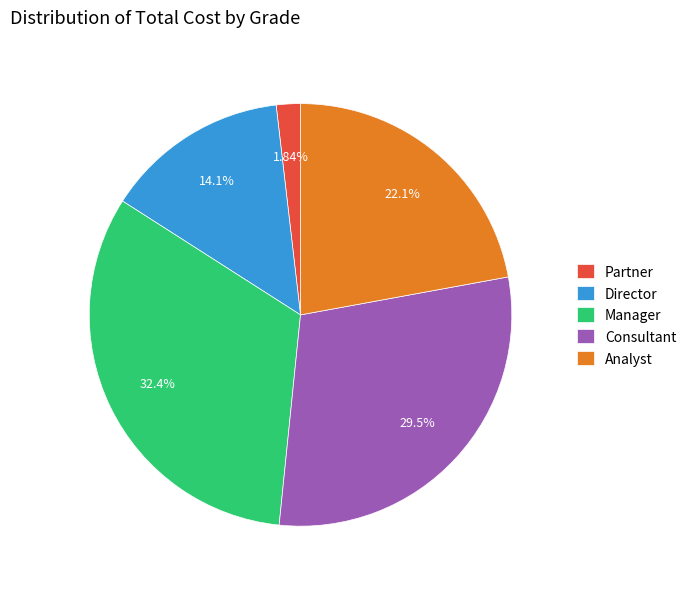

To the nearest percent, what is the combined percentage of Consultant and Director?

44%